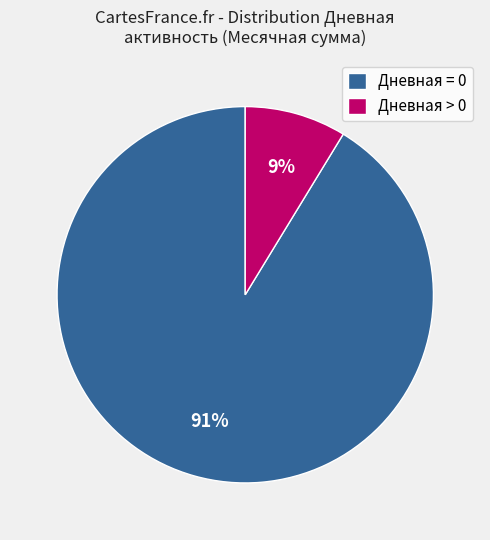

To the nearest percent, what percentage of the pie is Дневная = 0?

91%